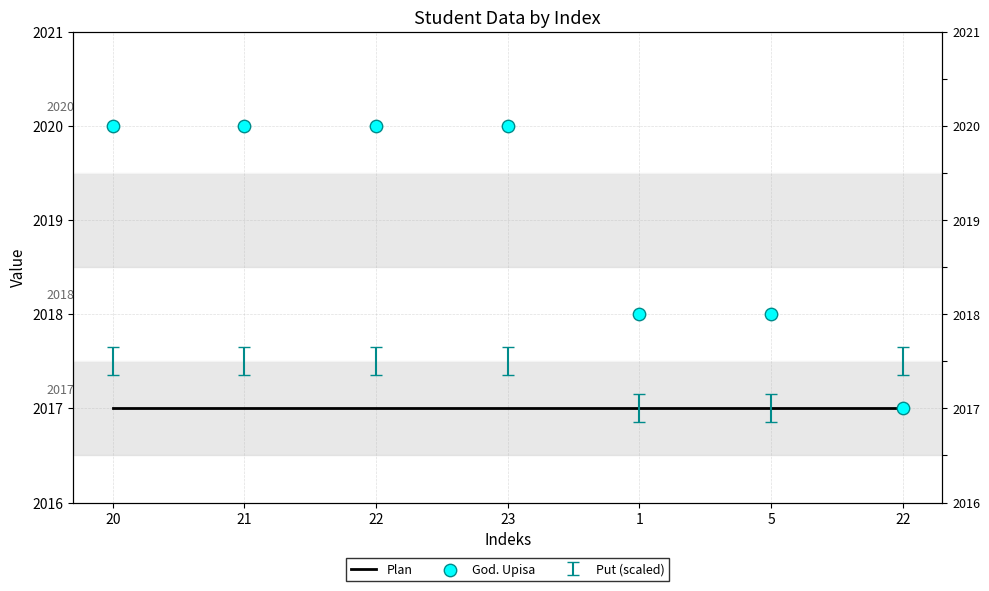

Which series reaches the maximum Y coordinate?

God. Upisa